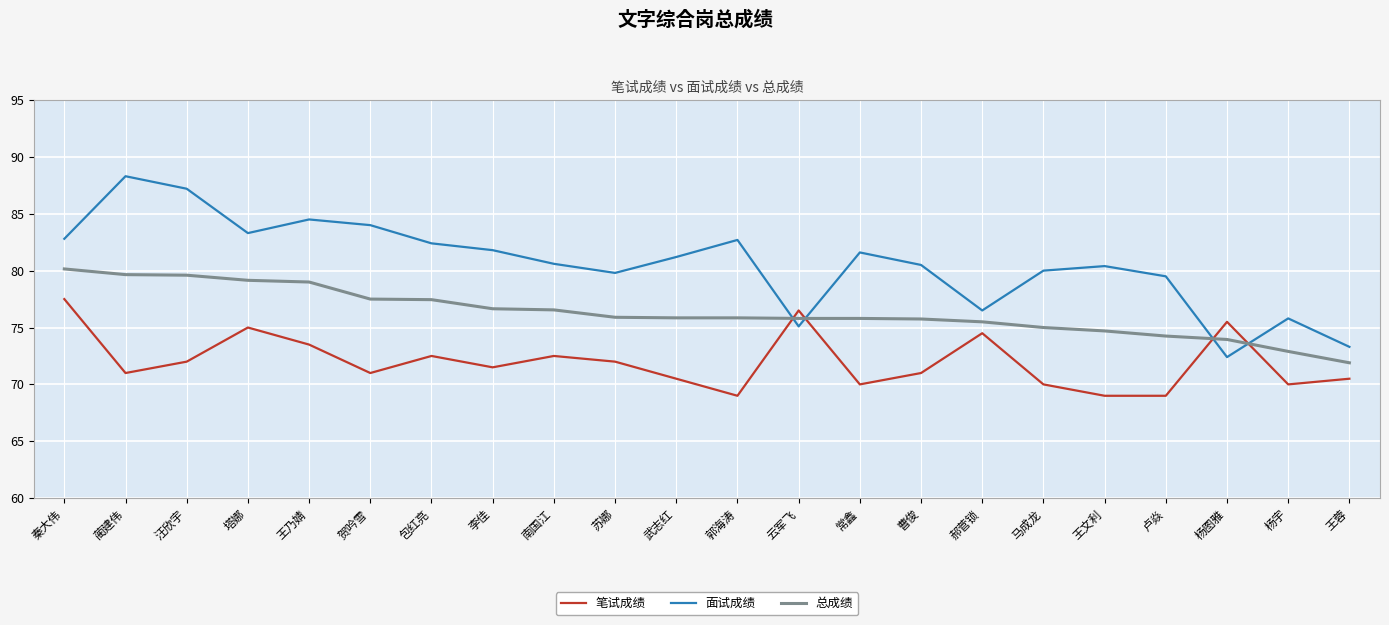

Between 李佳 and 武志红, which series saw the biggest shift?

笔试成绩